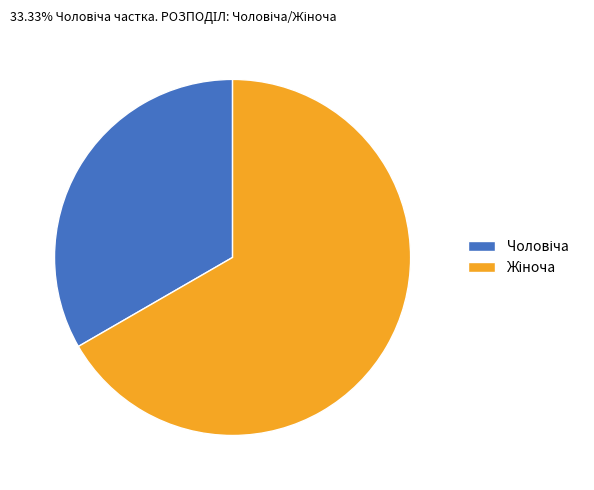

Is there a majority slice in this chart?

Yes